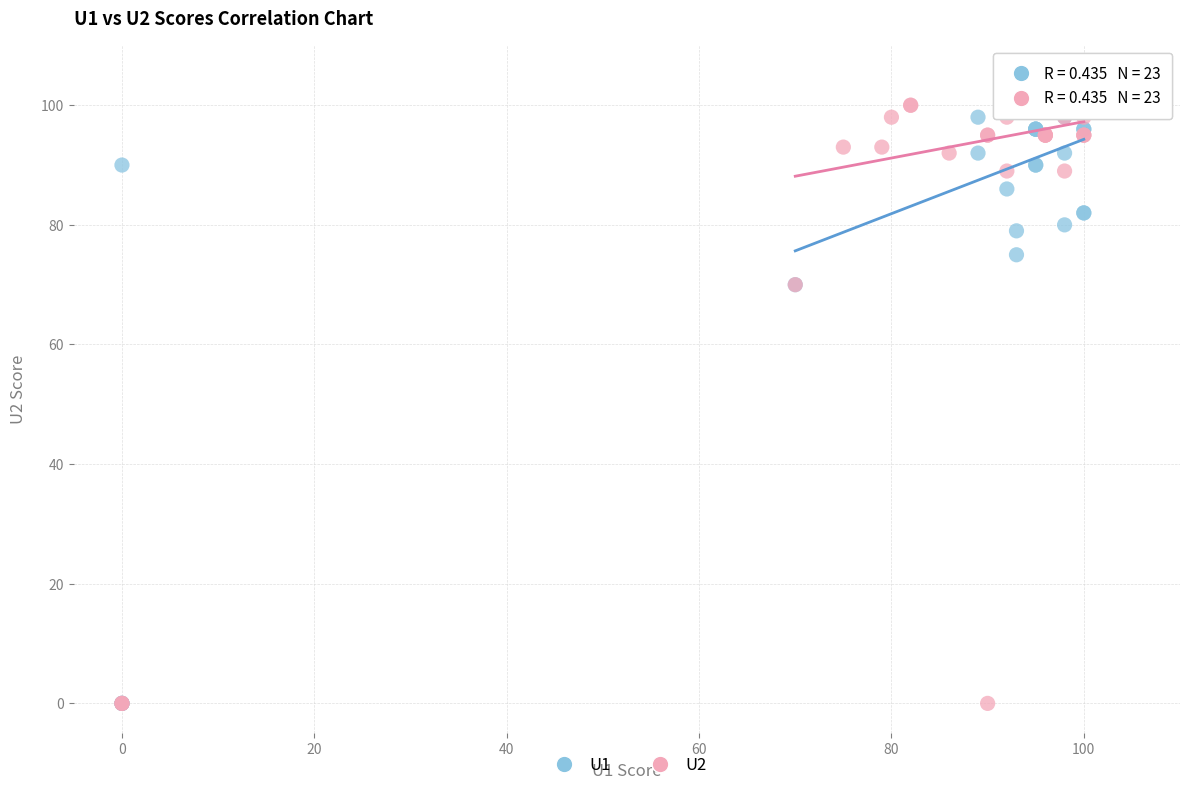

What are all the series names shown in the legend?

U1, U2